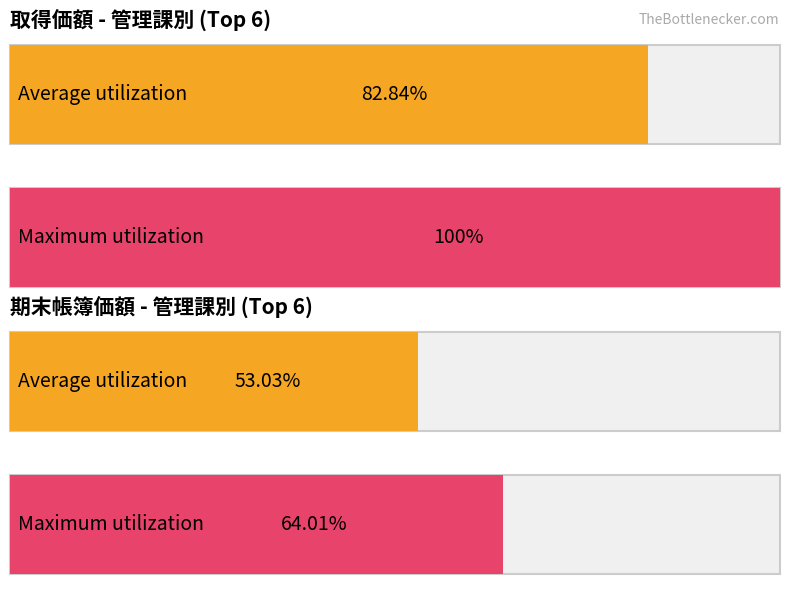

Are the bars grouped side by side (vs. stacked)?

Yes